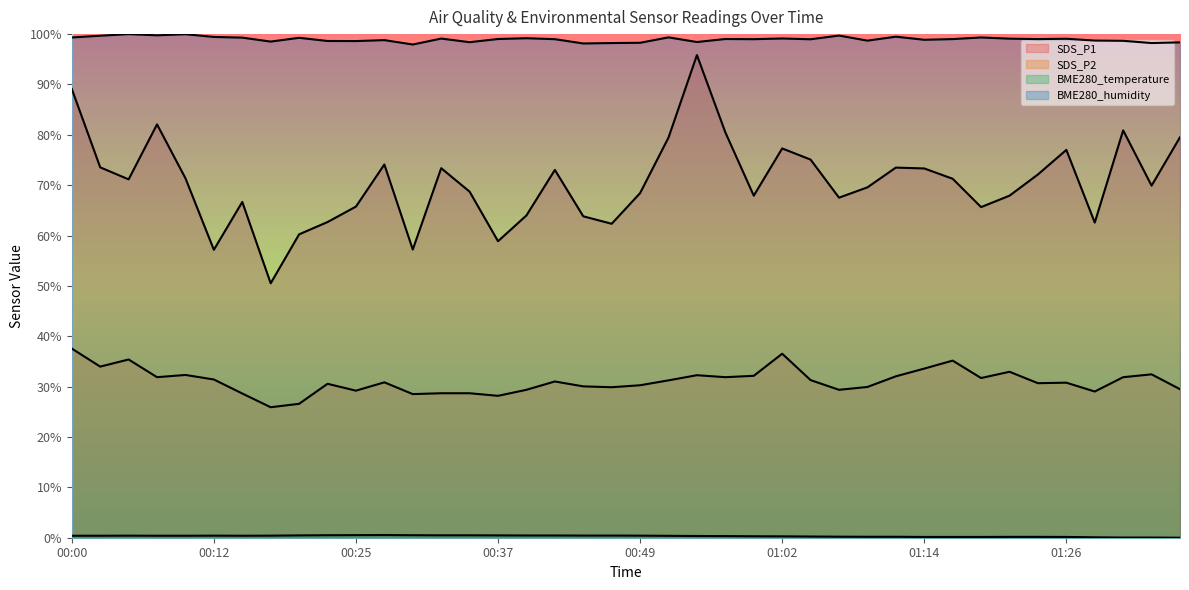

What is the sum of all BME280_humidity values?

3958.8